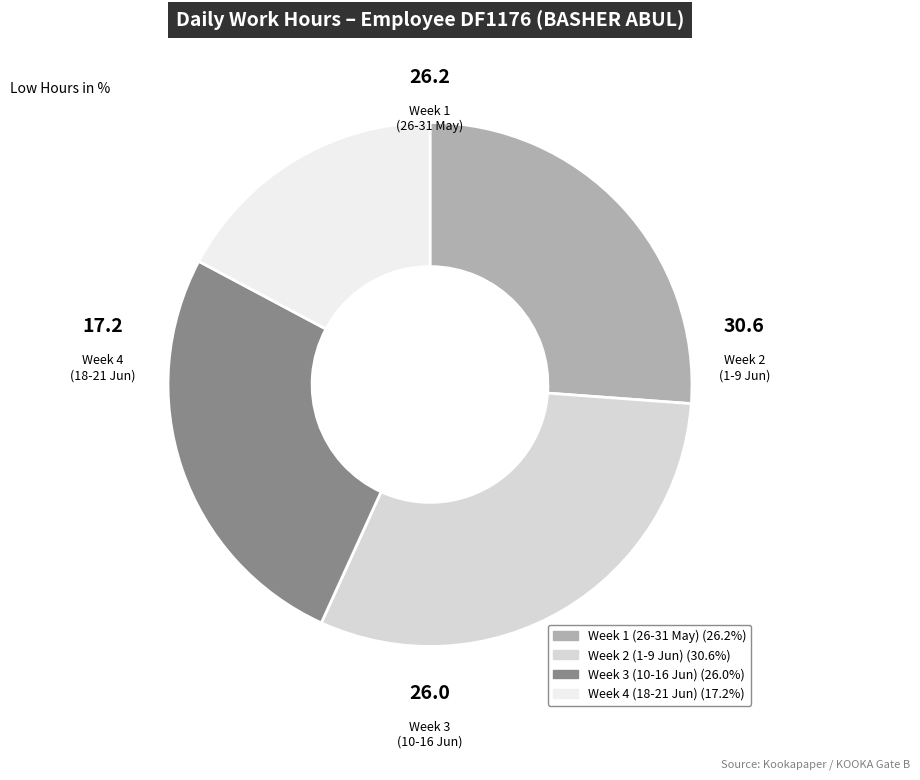

Is there a majority slice in this chart?

No